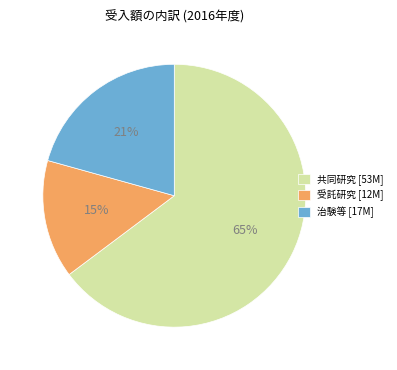

What percentage is the 治験等 [17M] slice, to the nearest percent?

21%